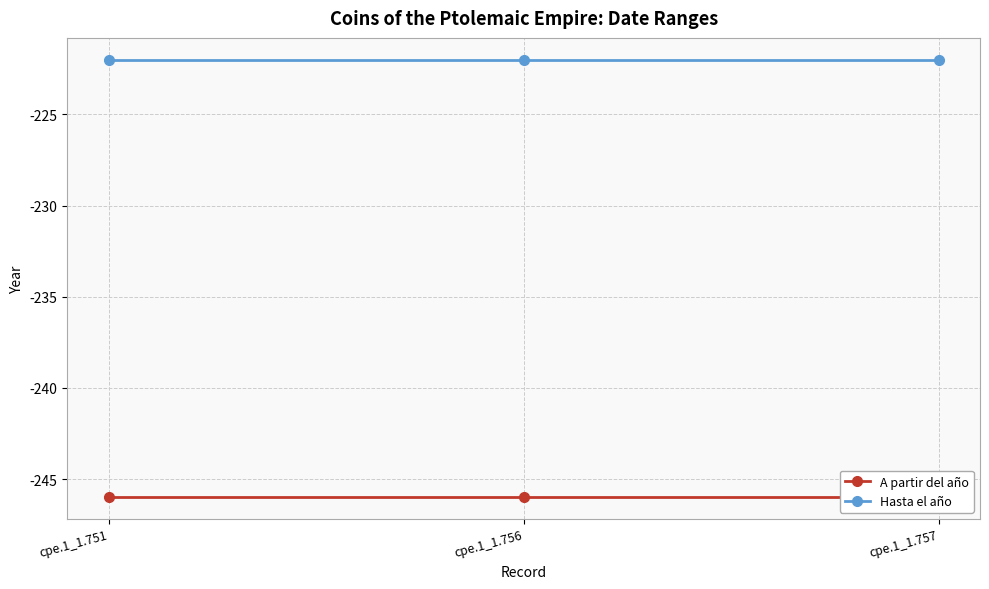

At which label is A partir del año closest to -246?

cpe.1_1.751